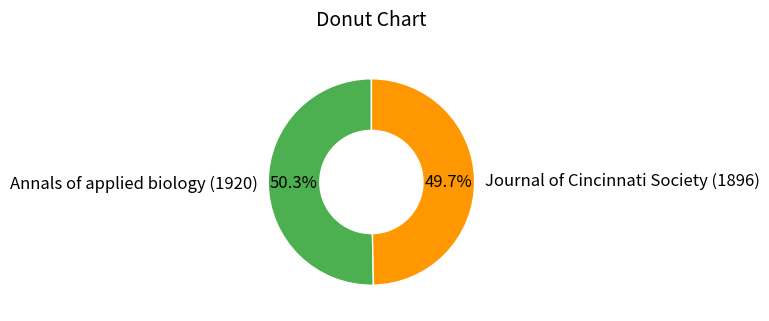

True or false: Annals of applied biology (1920) accounts for 38% of the total.

False